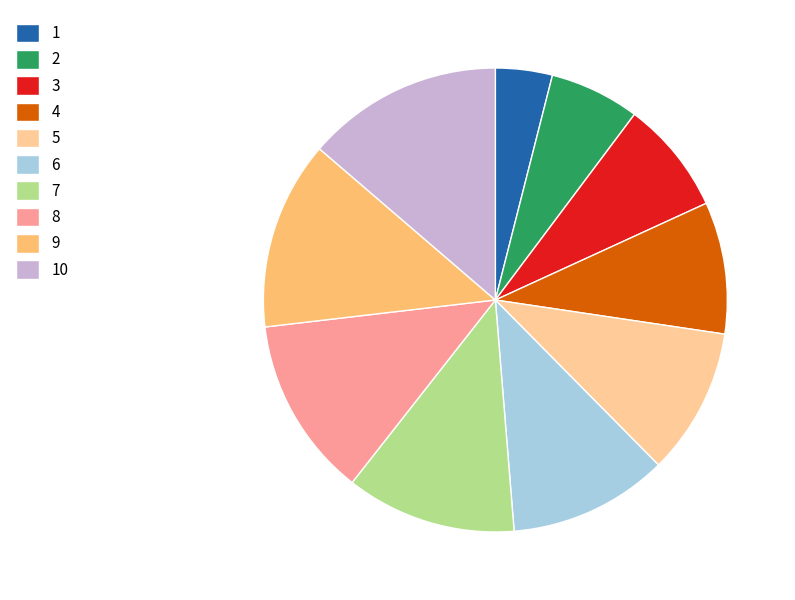

Does 7 account for over 50% of the chart?

No